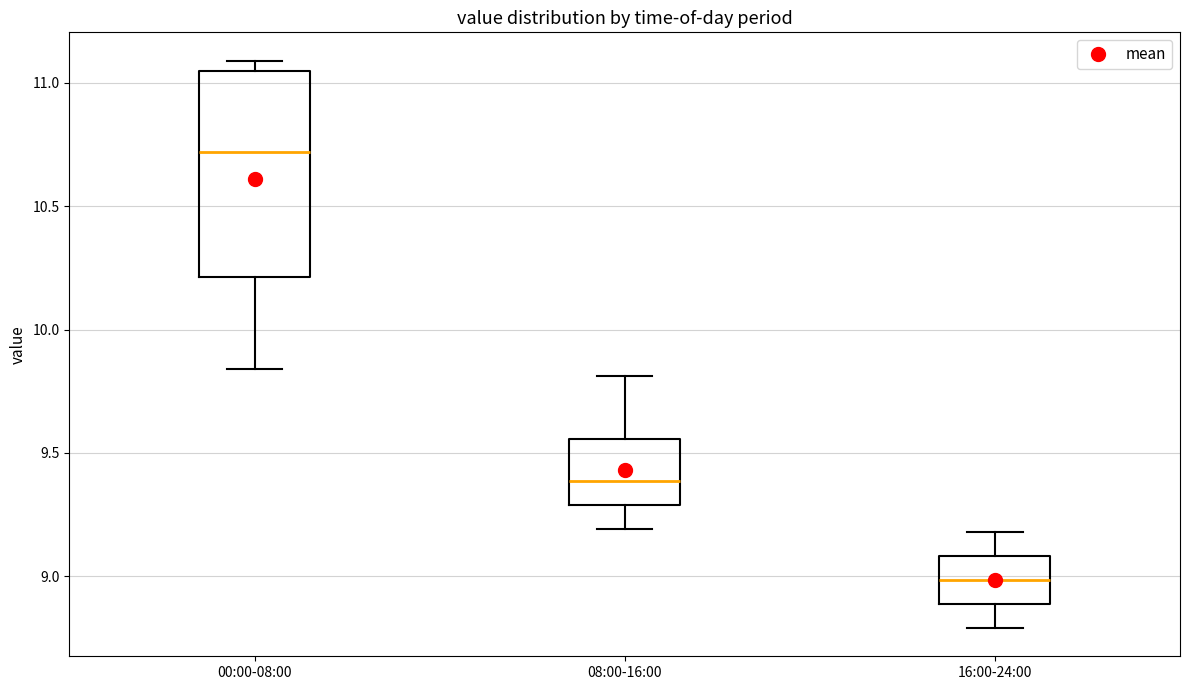

Reading left to right, transcribe this box plot: for each box, give where its median line is, the range the box spans, and where its two whiskers end, as read against the y-axis. The values are not printed on the chart, so give them approximately, as read against the axis.

00:00-08:00: median 10.70, box 10.20 to 11.05, whiskers 9.85 to 11.10
08:00-16:00: median 9.40, box 9.30 to 9.55, whiskers 9.20 to 9.80
16:00-24:00: median 9.00, box 8.90 to 9.10, whiskers 8.80 to 9.20